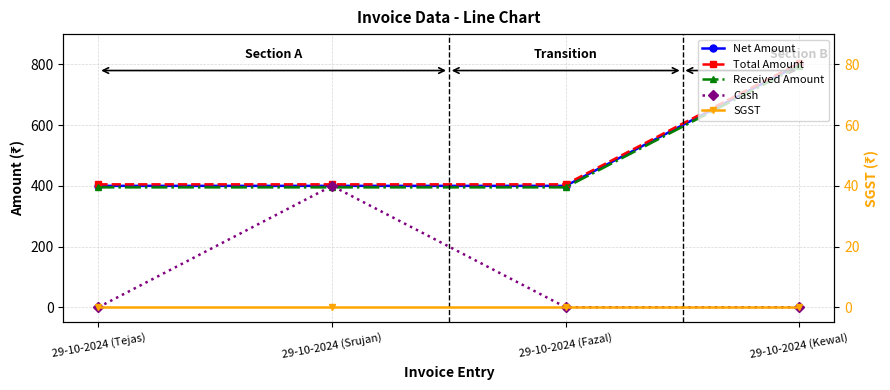

What are all the series names shown in the legend?

Net Amount, Total Amount, Received Amount, Cash, SGST